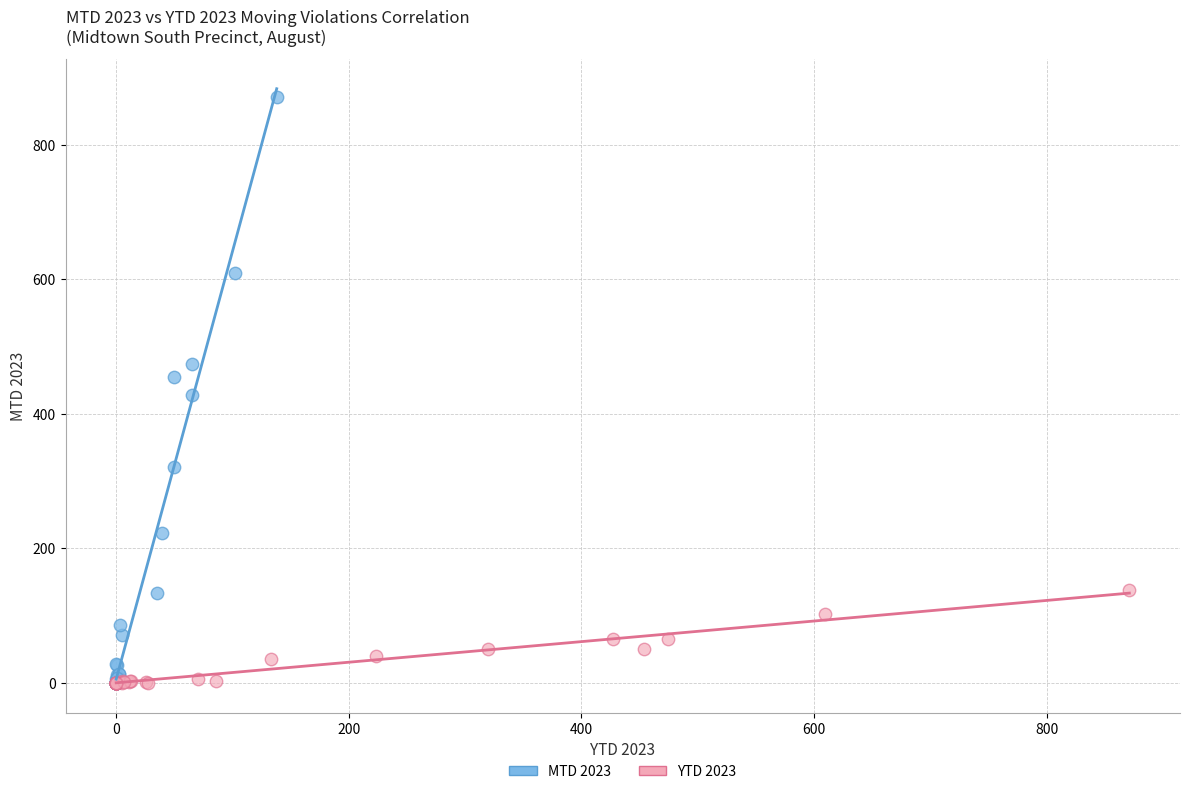

Which series has the widest spread of Y values?

MTD 2023